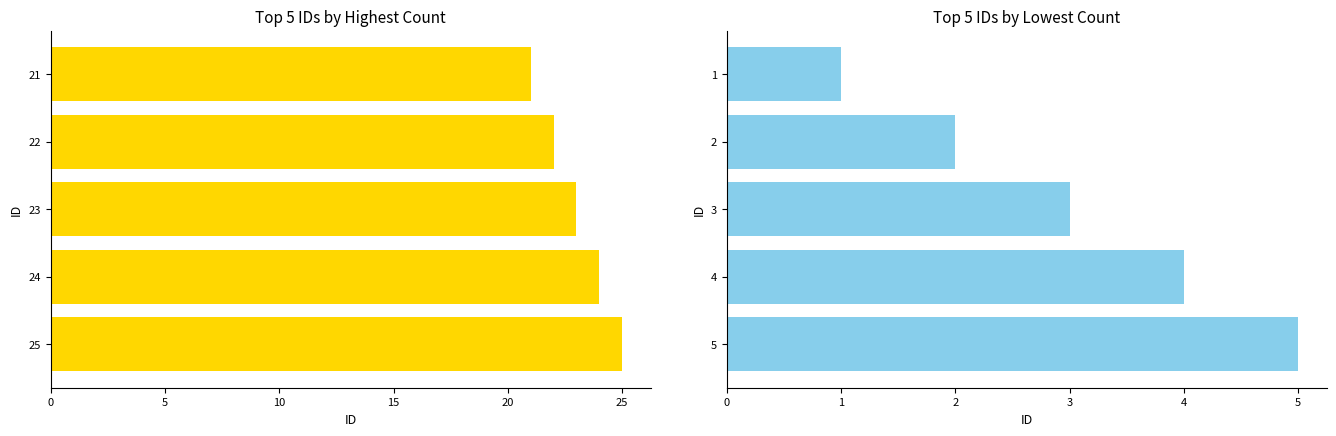

Which series has the widest spread of values?

Top 5 Highest